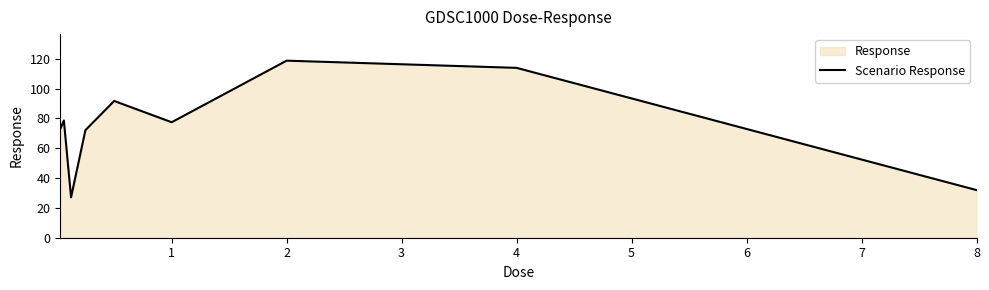

What is the smallest value displayed?

27.1